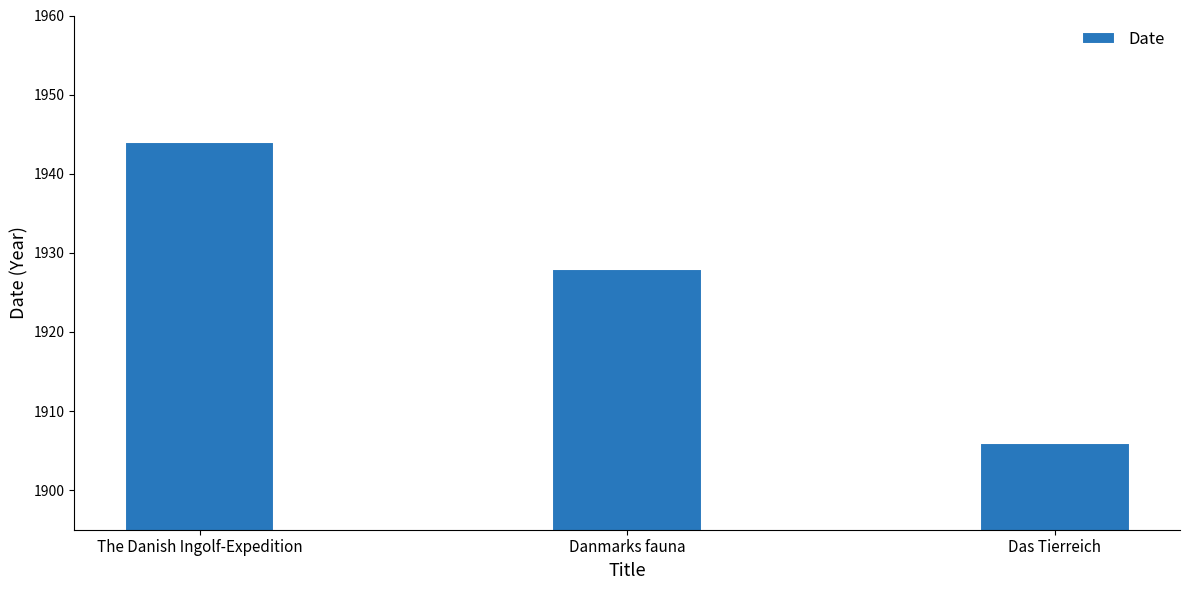

Reading left to right, extract all data points from this chart.

1944	1928	1906